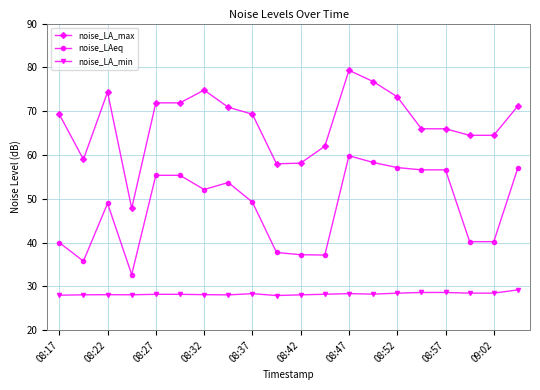

What are all the series names shown in the legend?

noise_LA_max, noise_LAeq, noise_LA_min